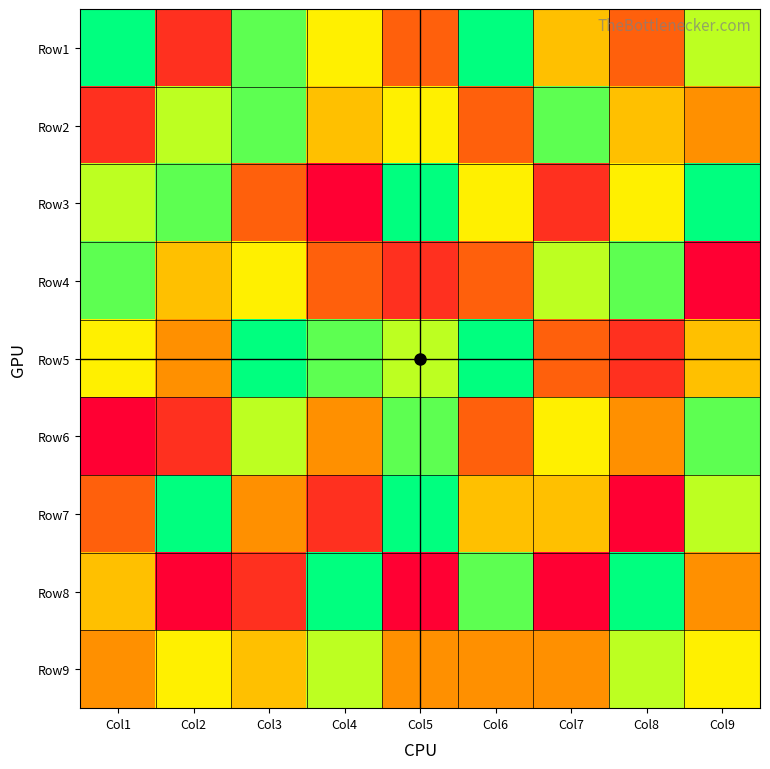

At which category is the sum across all series the highest?

Col3